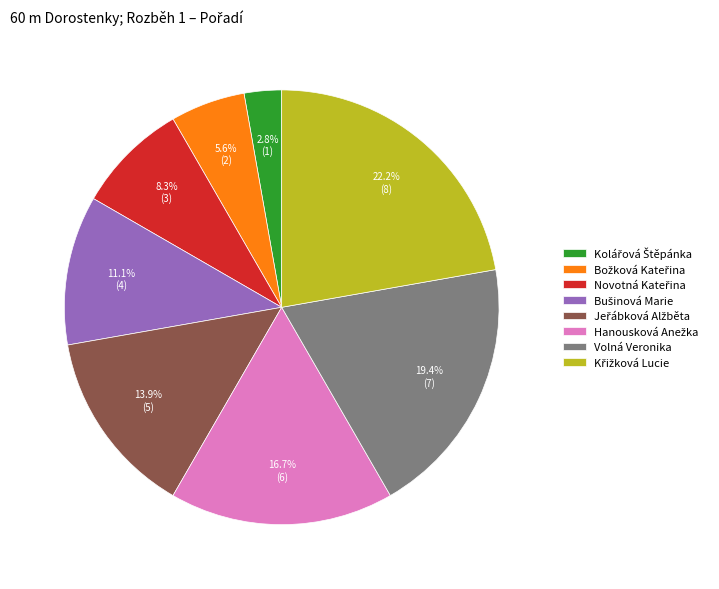

Does any single category account for the majority?

No